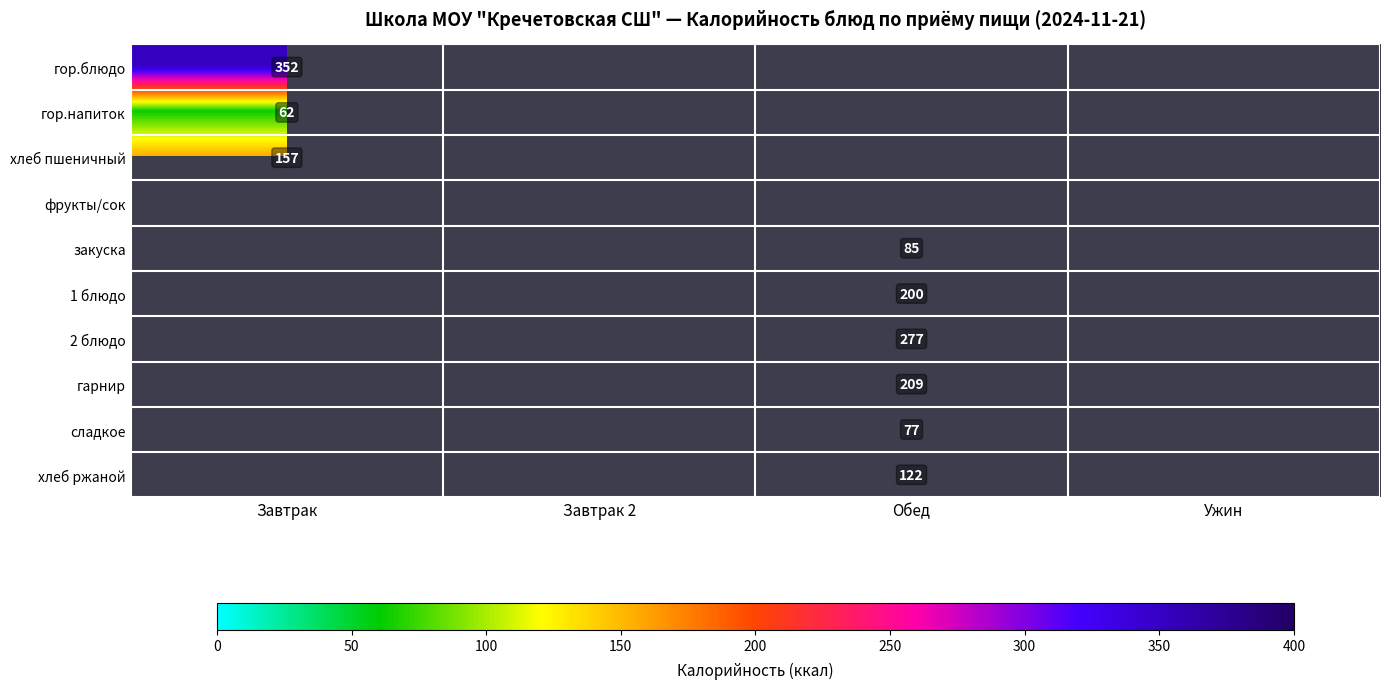

What is the smallest value displayed?

62.0